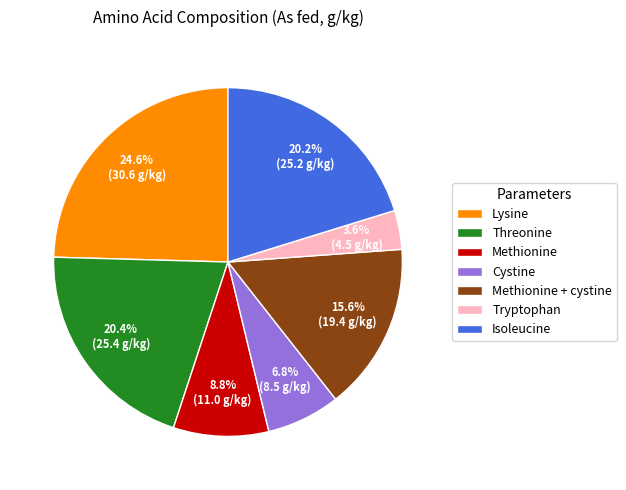

Which slice is the largest?

Lysine